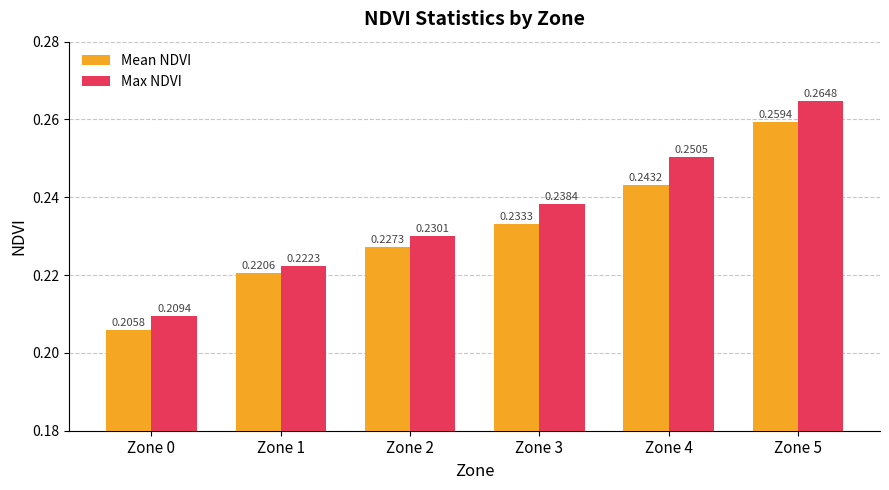

Rank the series by their average value, from lowest to highest.

Mean NDVI, Max NDVI